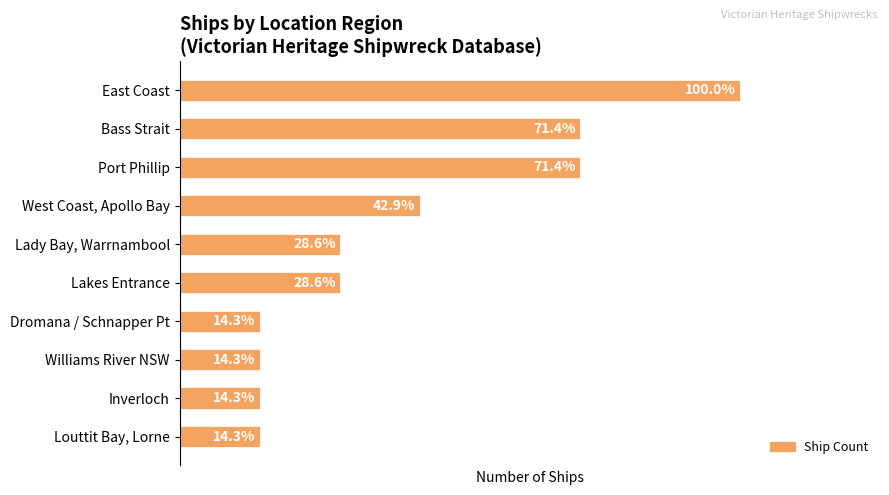

Are the bars horizontal?

Yes